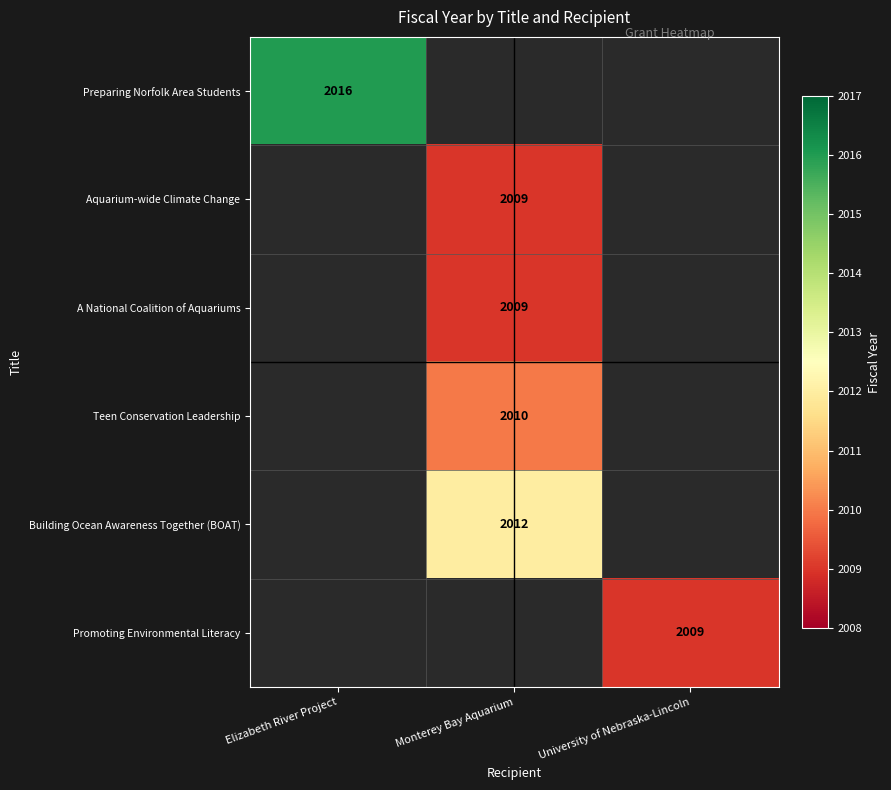

The Building Ocean Awareness Together (BOAT) series shows 1377 at Monterey Bay Aquarium. True or false?

False